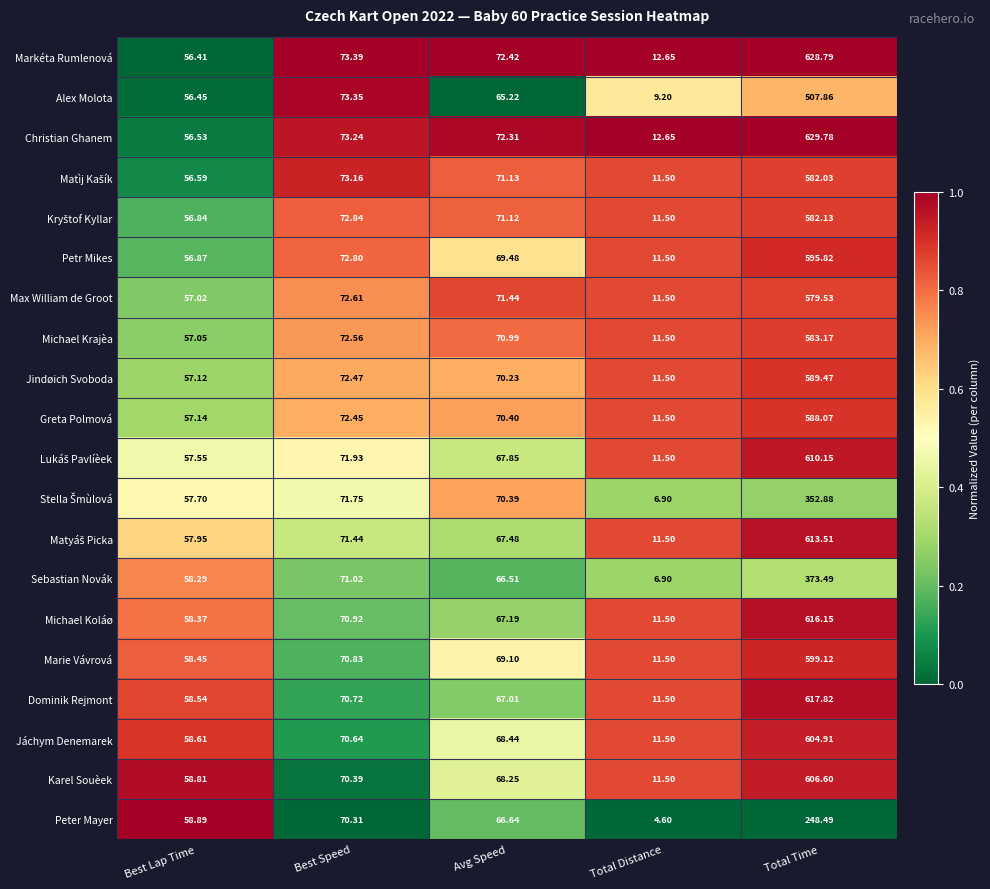

Between Best Lap Time and Total Time, which series saw the biggest shift?

Christian Ghanem